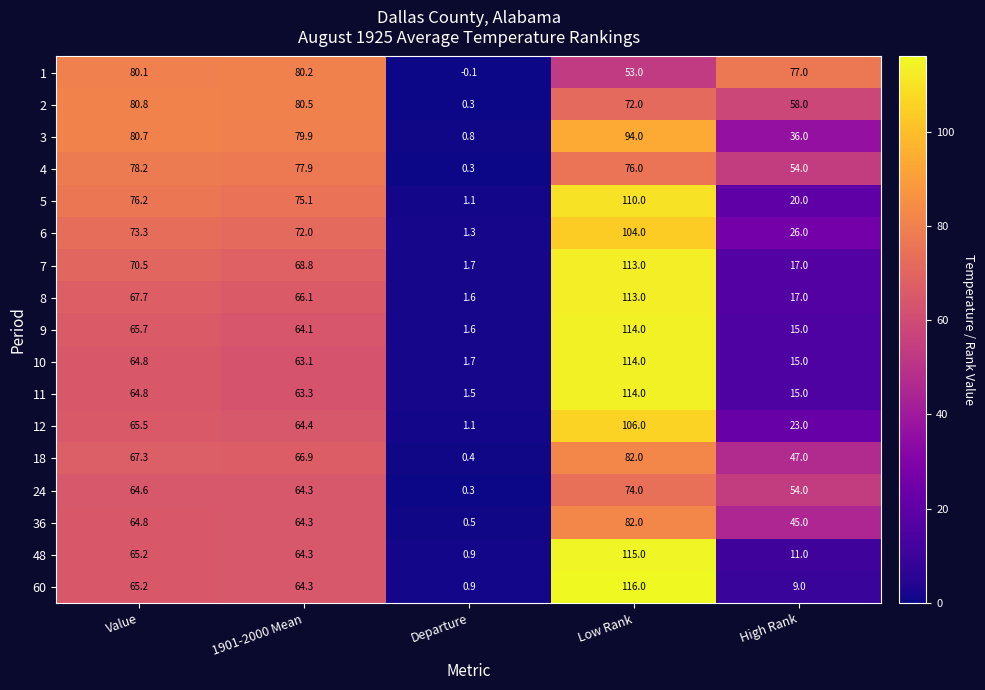

True or false: 18 has a value of 0.4 at Departure.

True